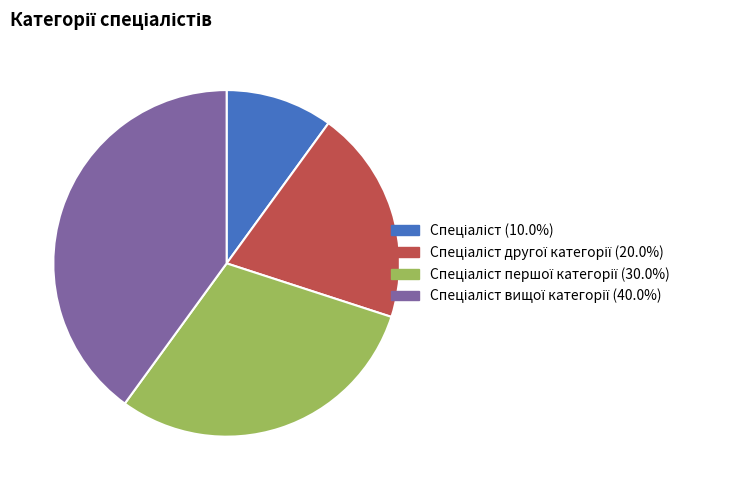

Does any single category account for the majority?

No